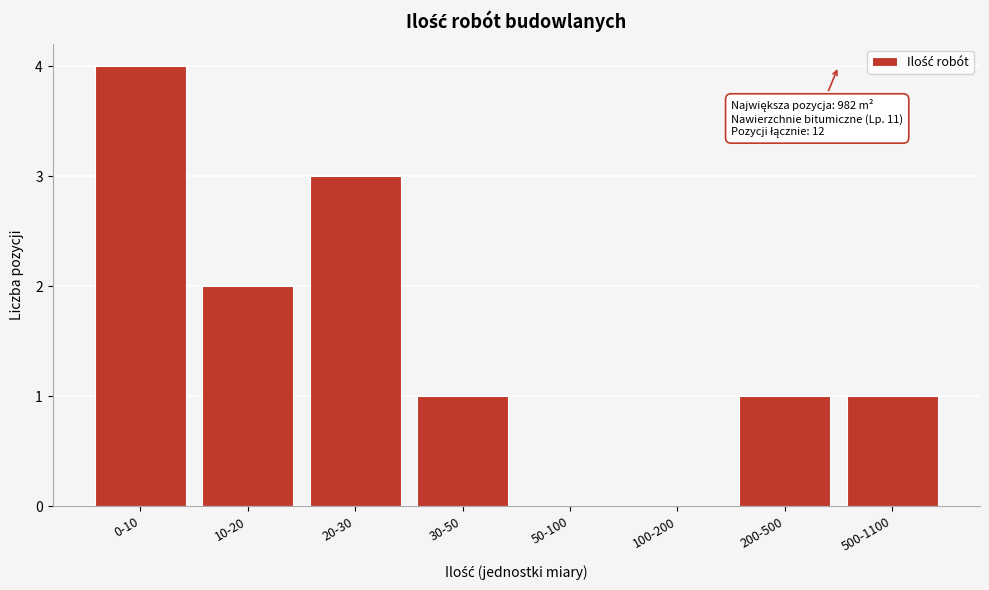

Reading left to right, extract all data points from this chart.

0-10=4	10-20=2	20-30=3	30-50=1	50-100=0	100-200=0	200-500=1	500-1100=1